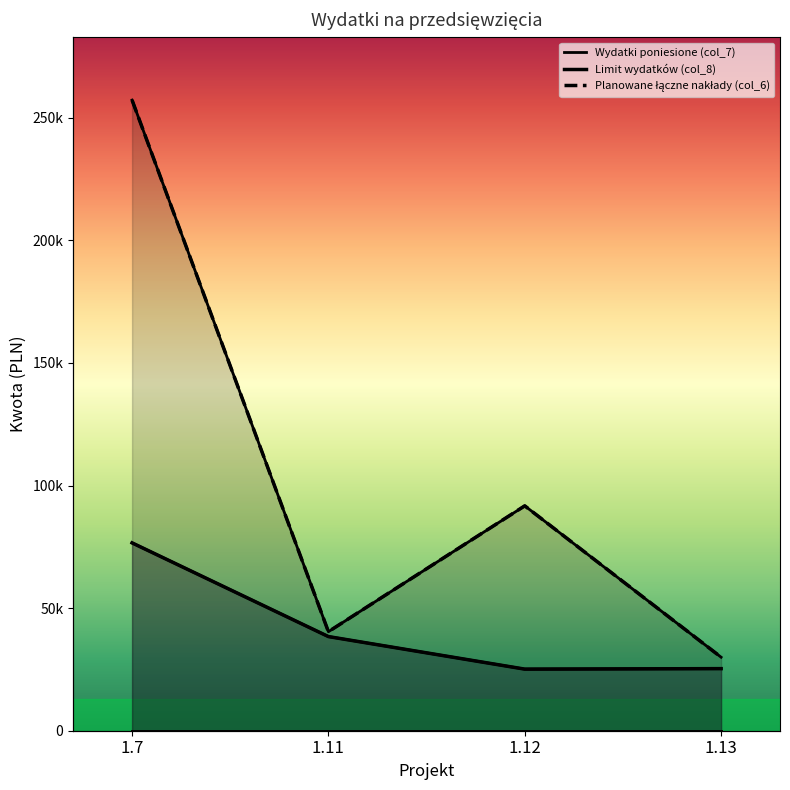

What is the difference between the maximum and second lowest values in the Limit wydatków (col_8) series?

51289.6